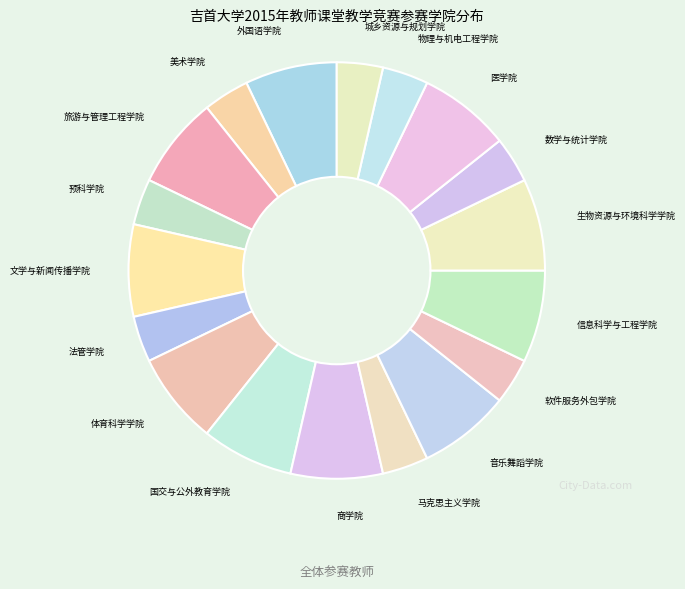

Is it true that 城乡资源与规划学院 is 4% of the pie?

True